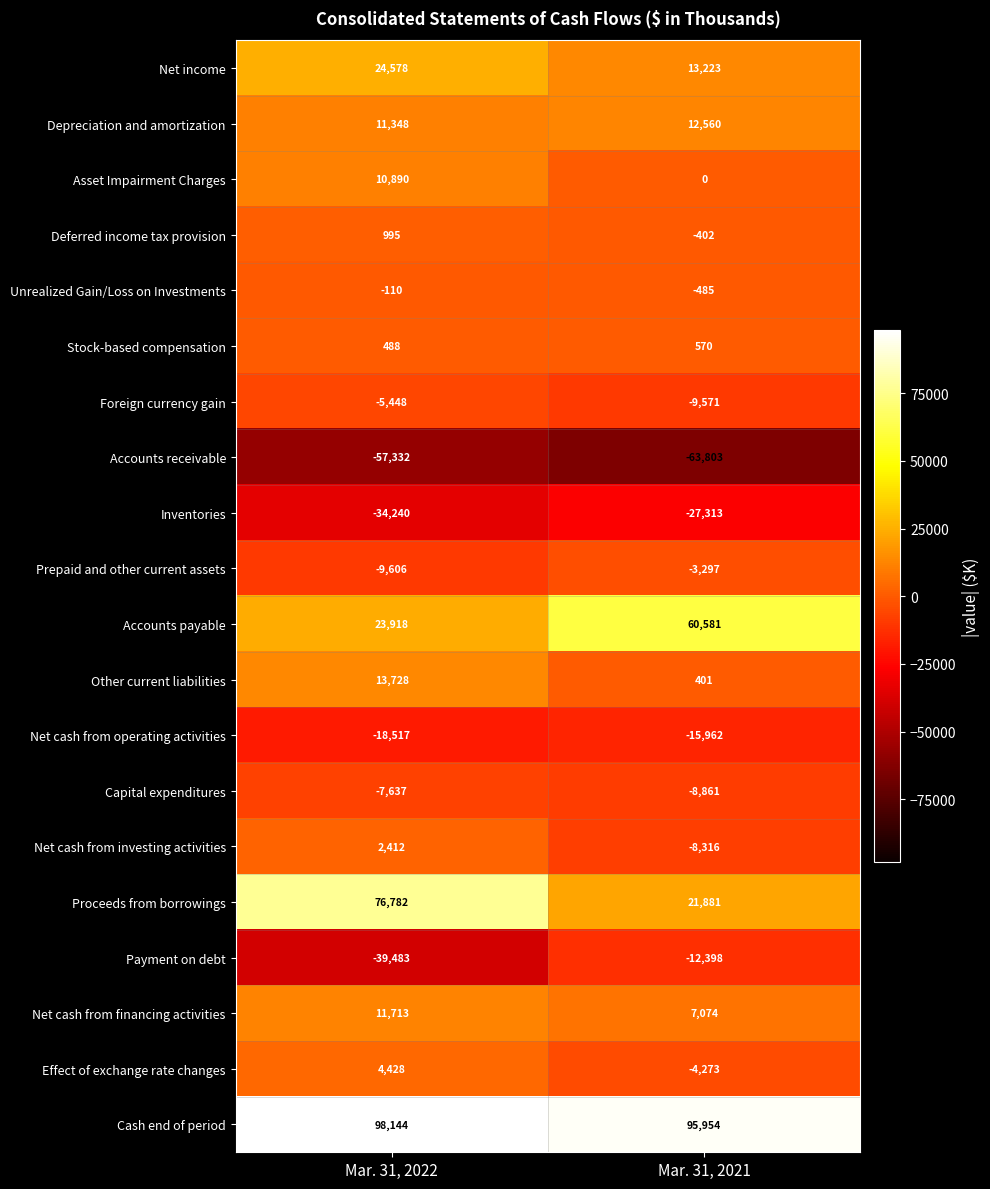

Which category has the highest value across all series?

Mar. 31, 2022